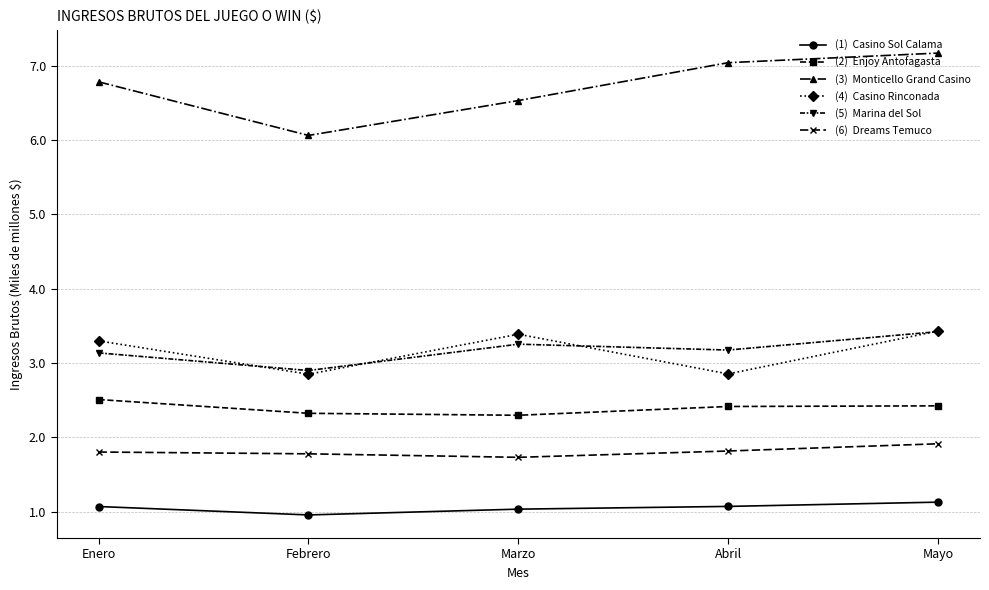

How many lines are shown in the chart?

6